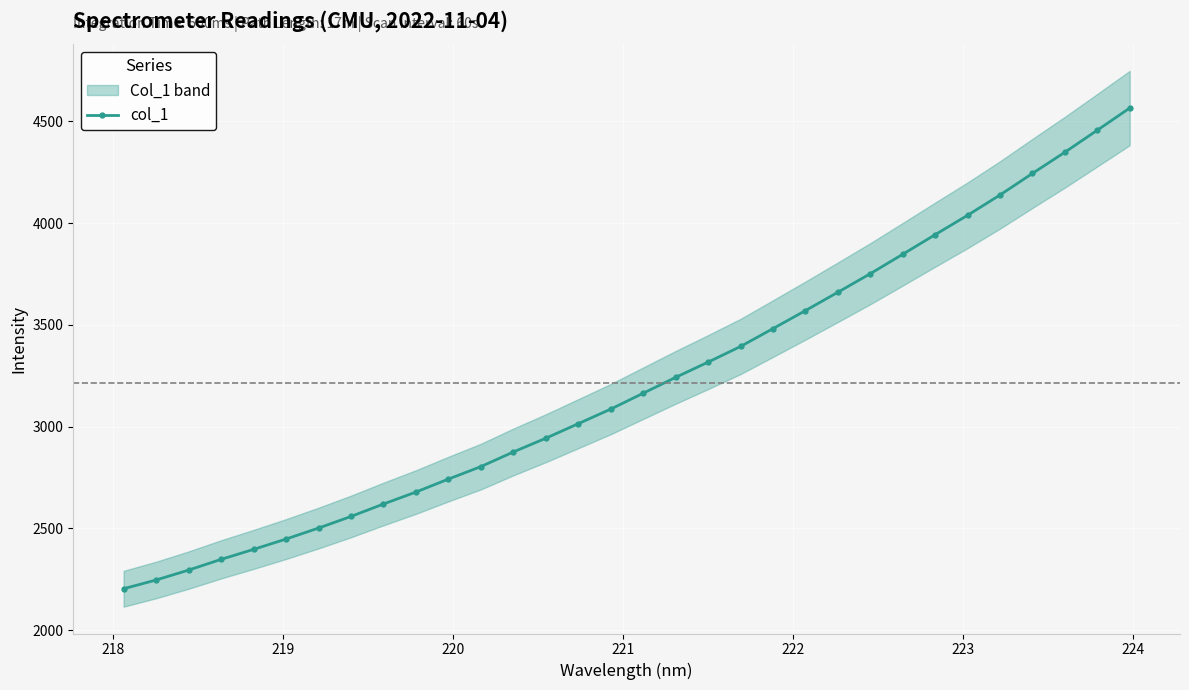

What is the value of the col_1 point at the 31st from the left?

4456.5